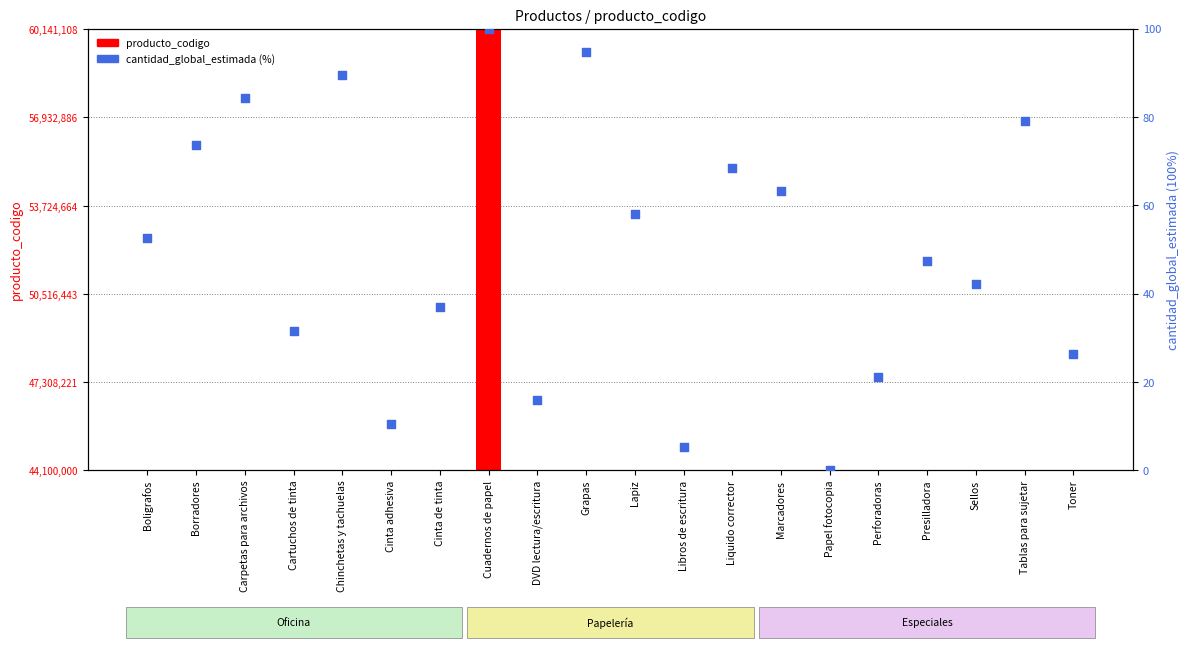

Is the value of percentile rank within the sample at Libros de escritura greater than the value of producto_codigo at Marcadores?

No